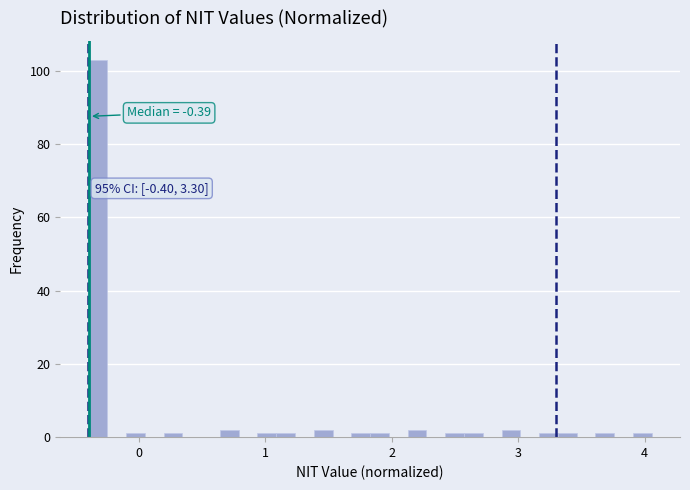

Around what value on the x-axis is the tallest bar? Give the approximate position of its centre, as read against the axis.

-0.3